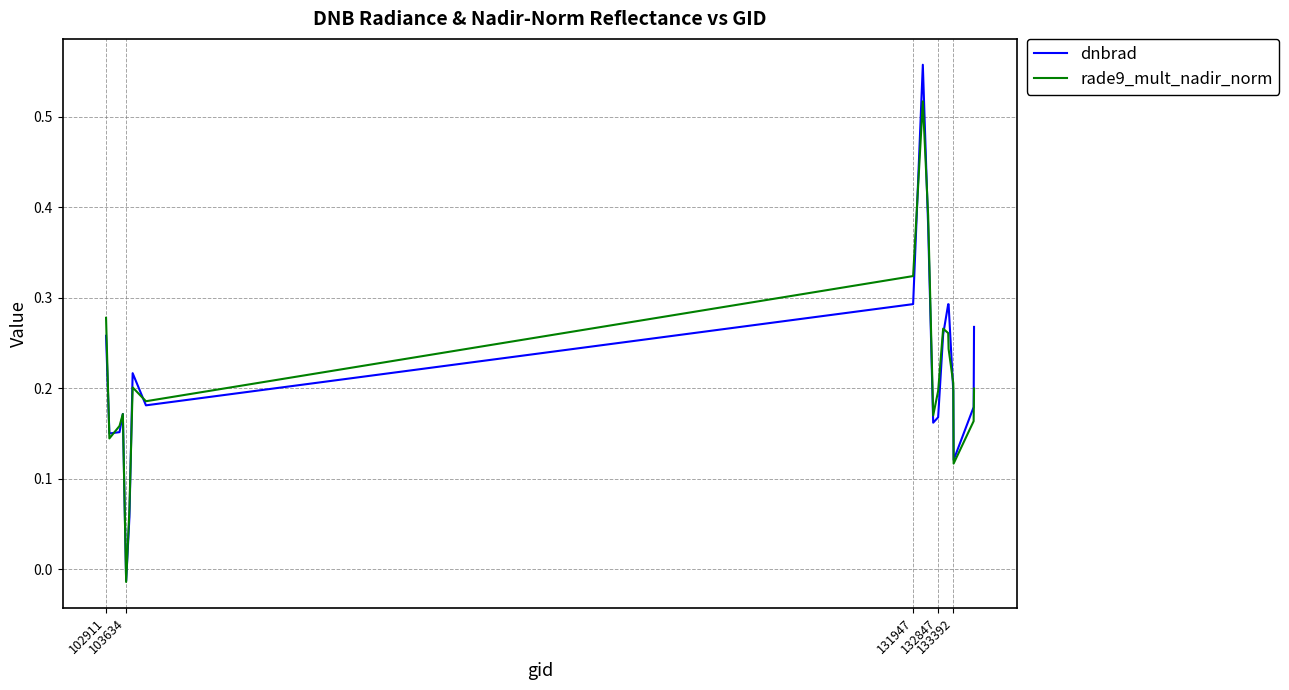

Which series has the largest range (max minus min)?

dnbrad